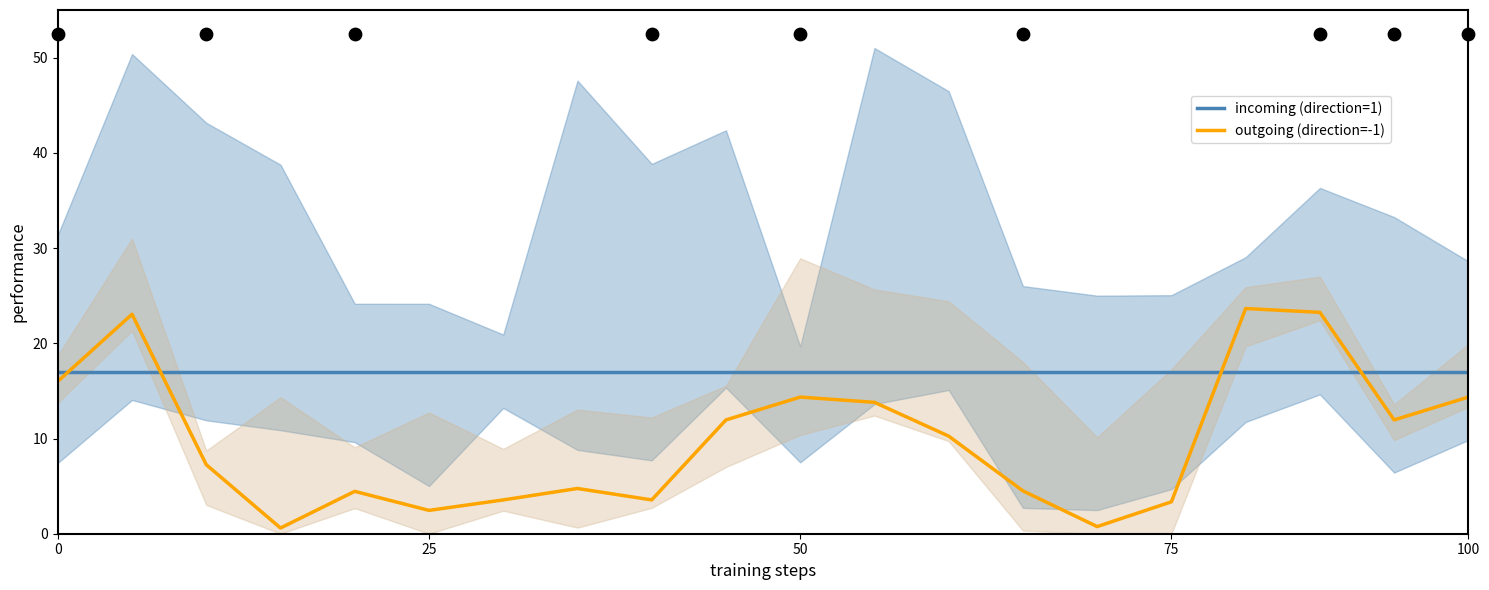

What are all the series names shown in the legend?

incoming (direction=1), outgoing (direction=-1)